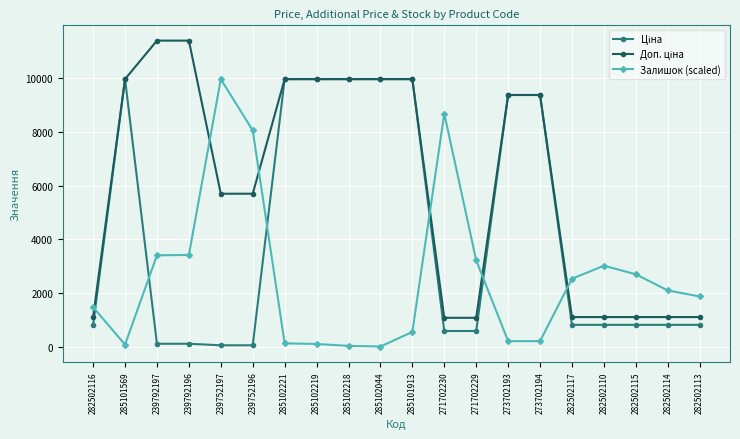

In Залишок (scaled), how many points are higher than both neighbors (excluding endpoints)?

3